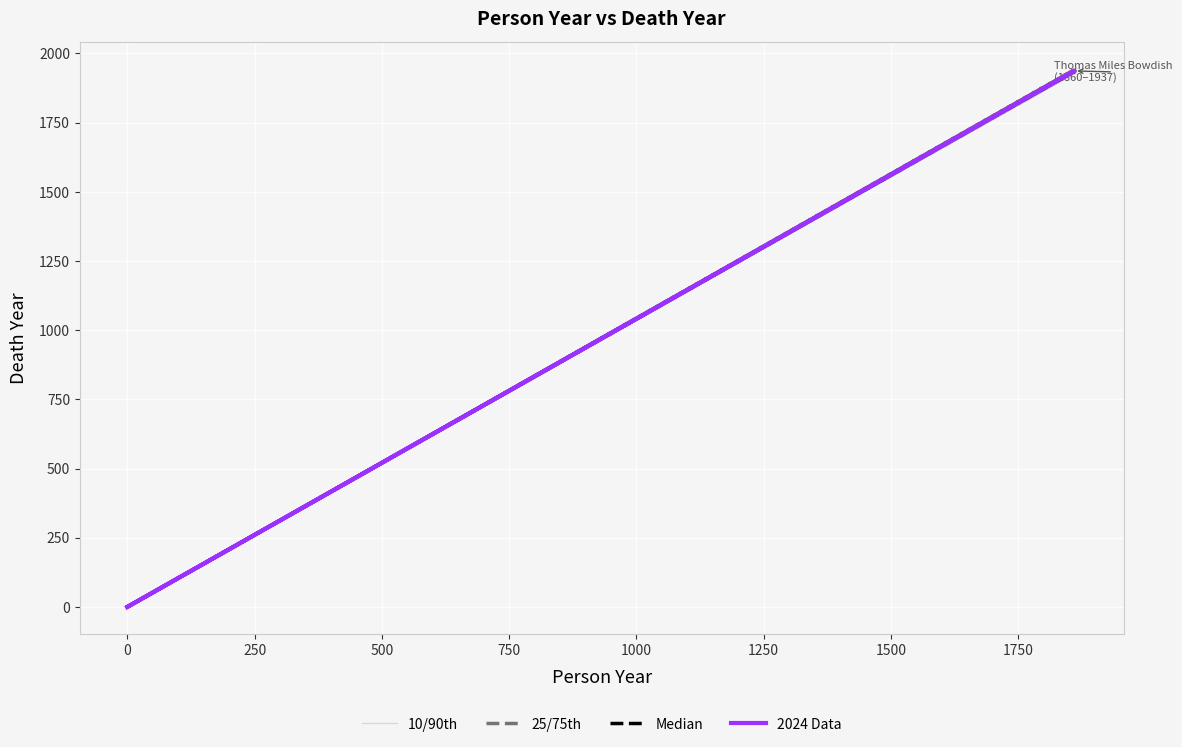

What is the sum of the 25/75th values at 0 and −250?

1936